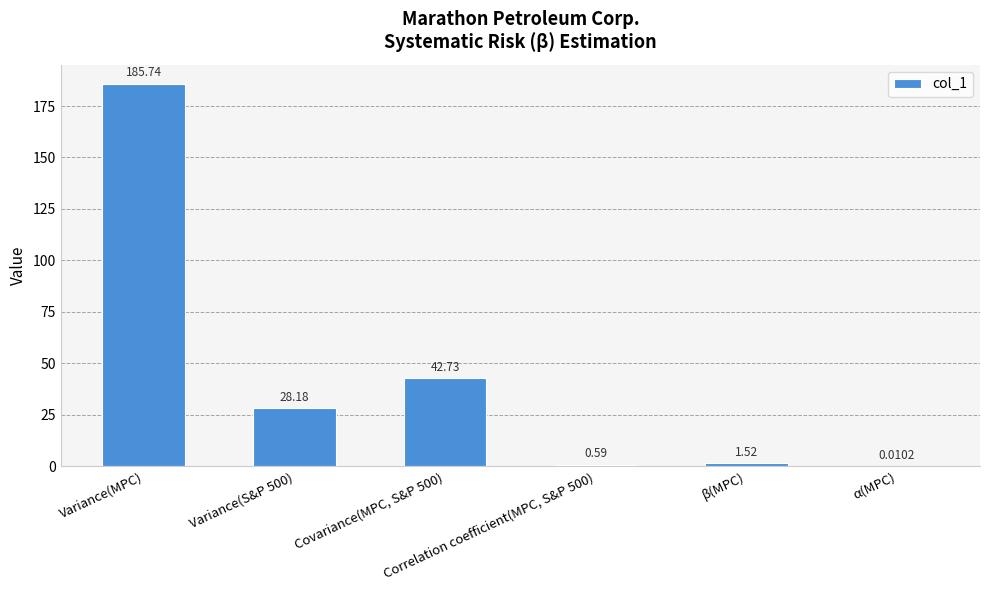

What is the sum of all values?

258.8